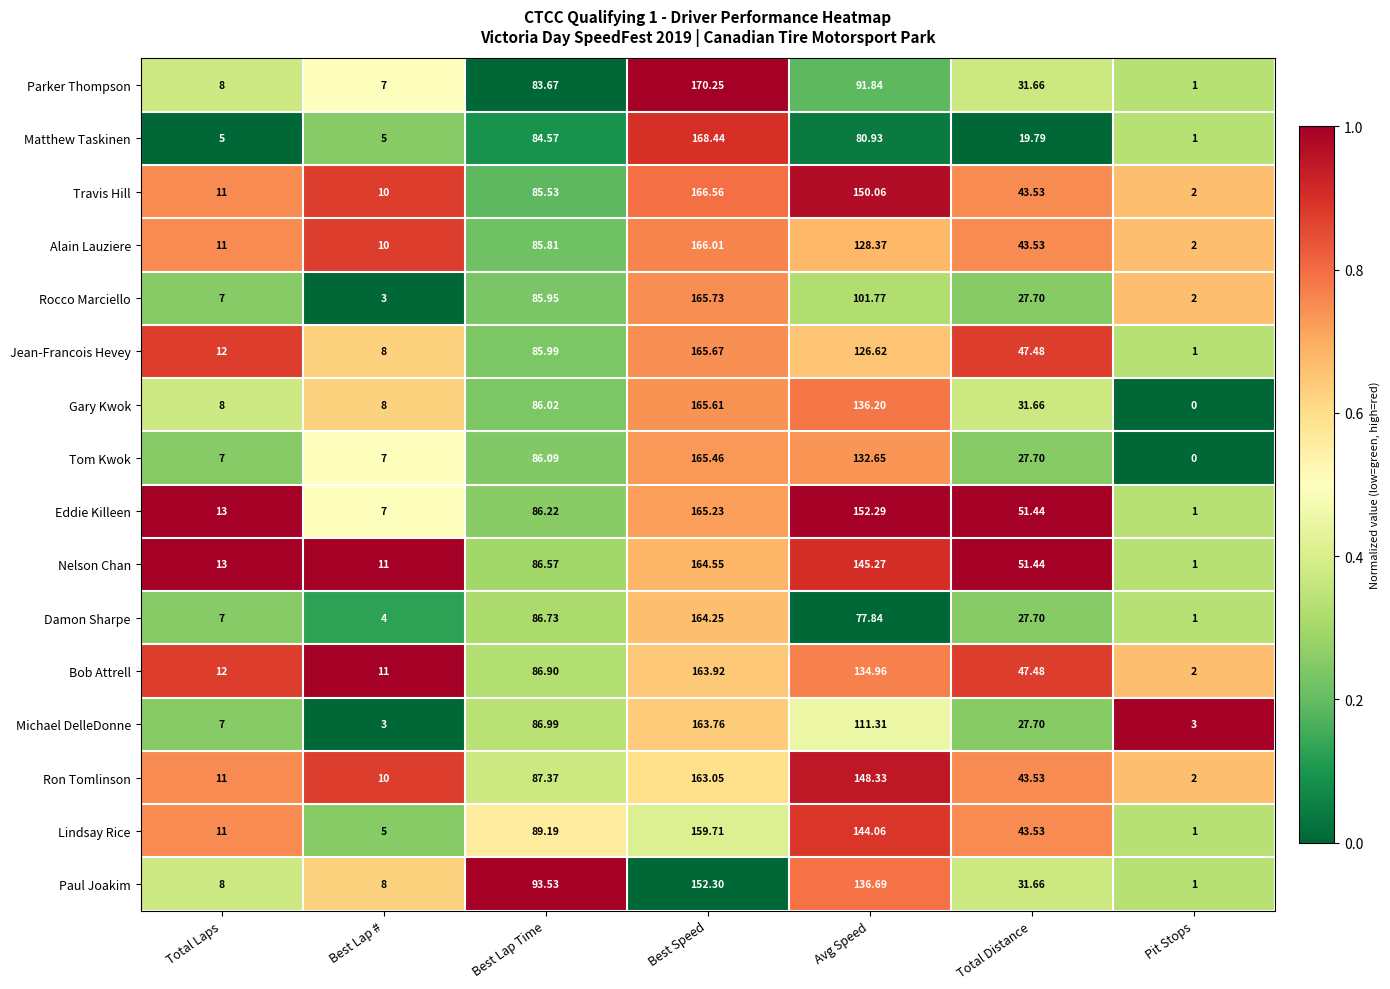

Count the number of categories in the chart.

7